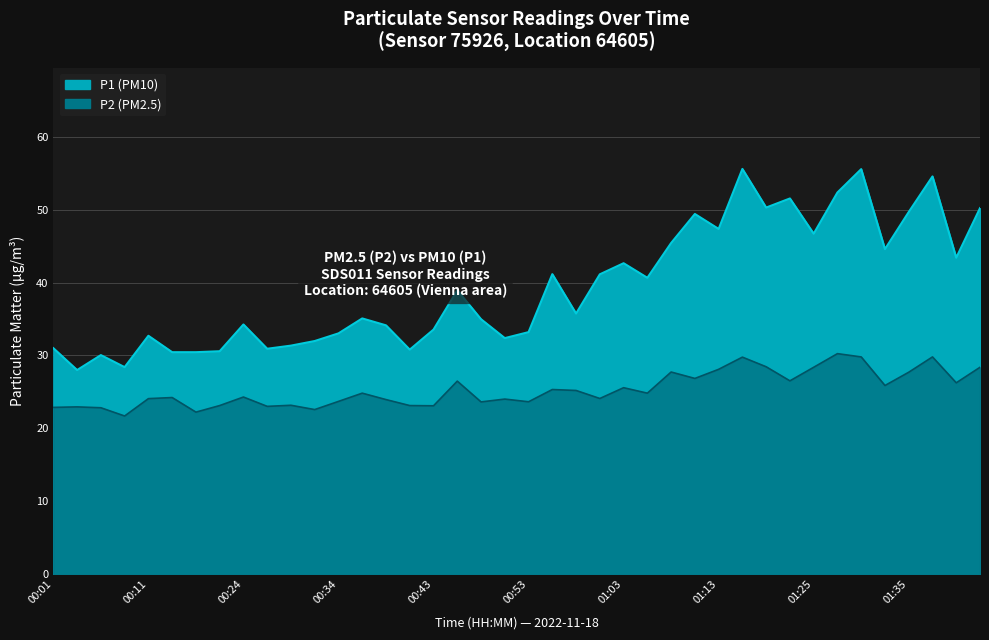

Does the chart display data point markers on the line(s)?

No